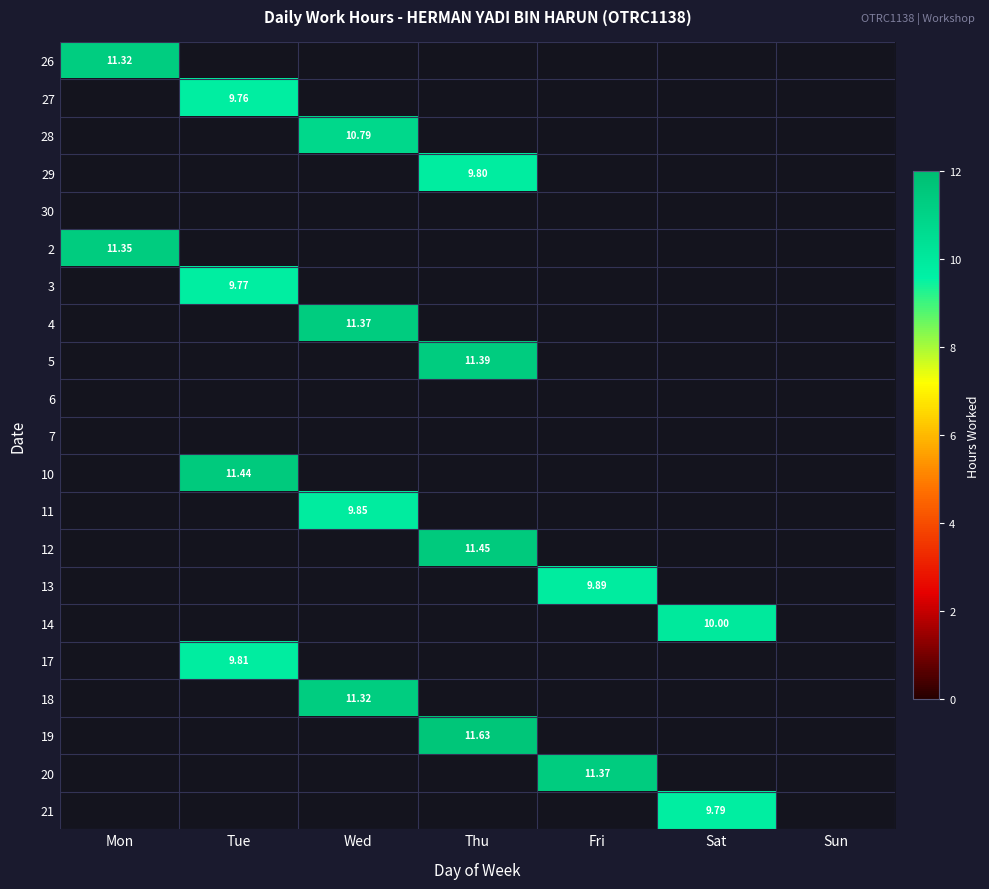

What is the difference between the 19 values at Thu and Tue?

11.6